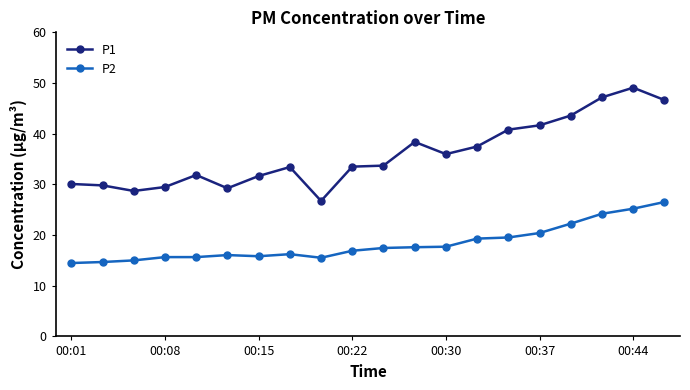

Rank the series by their average value, from highest to lowest.

P1, P2